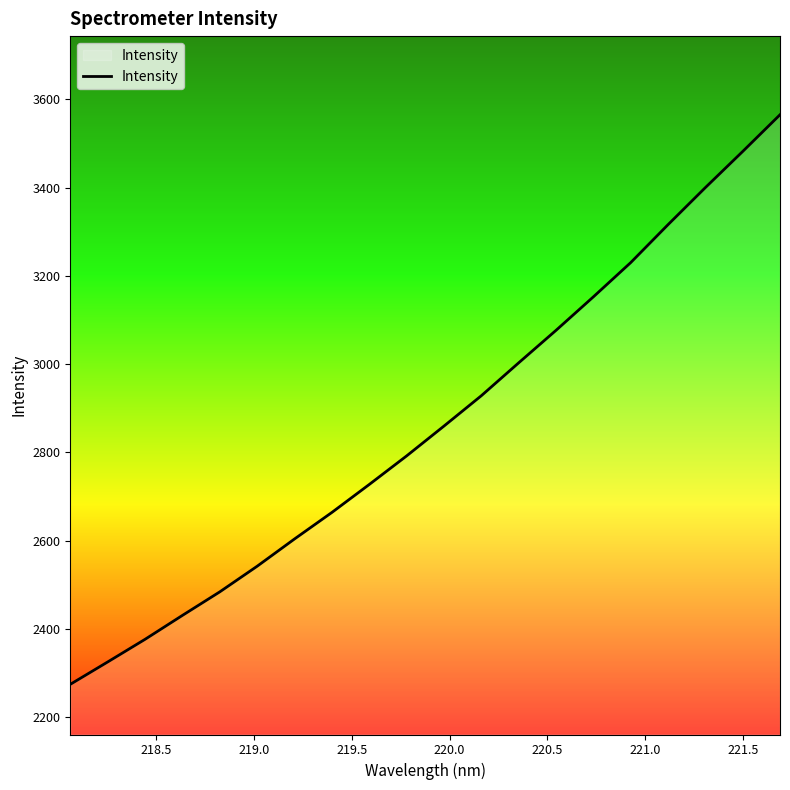

What is the average value?

2861.5